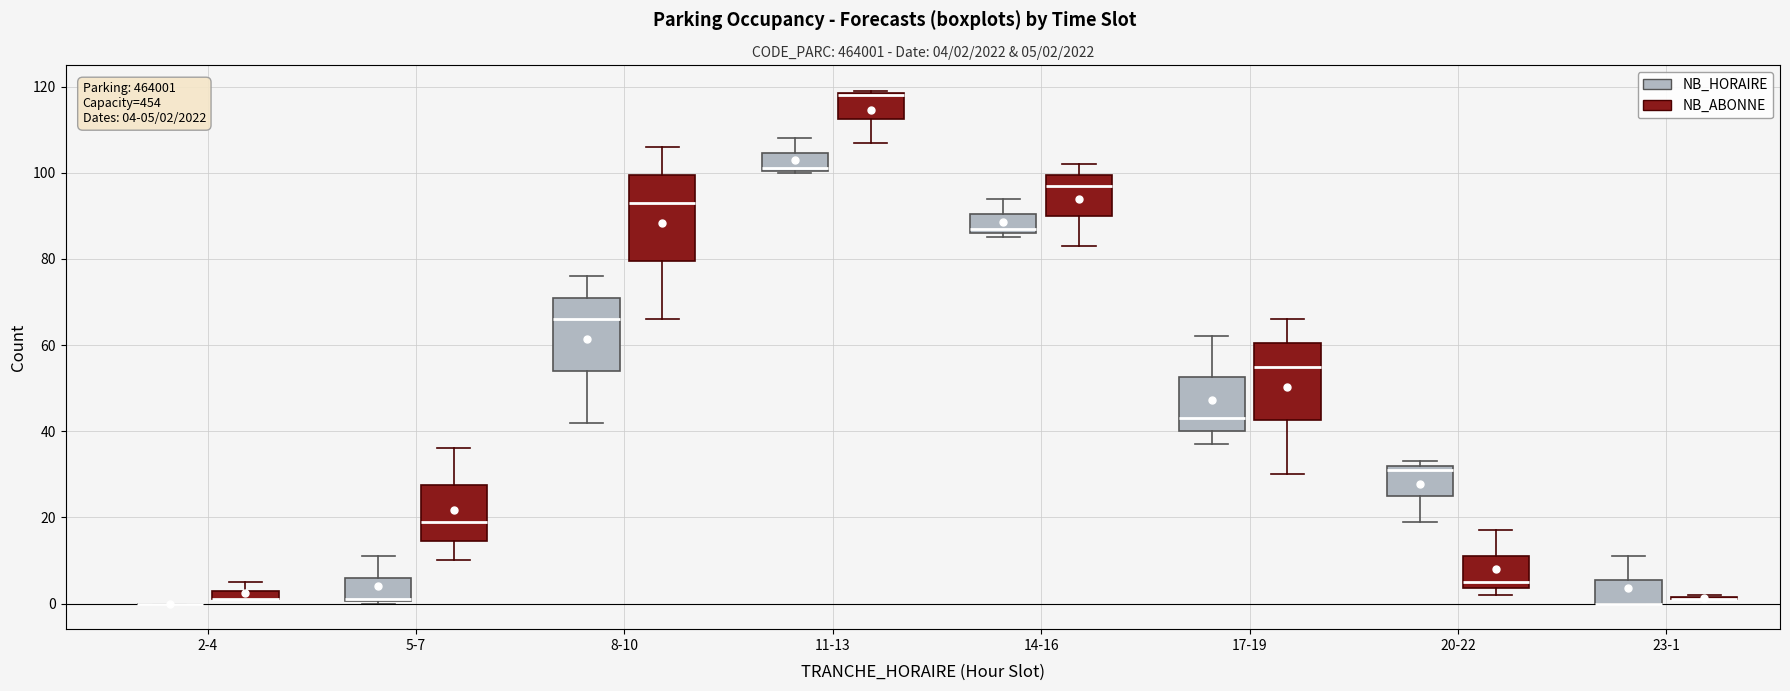

Comparing the boxes themselves (not the whiskers), which one is the tallest?

8-10 (NB_ABONNE)